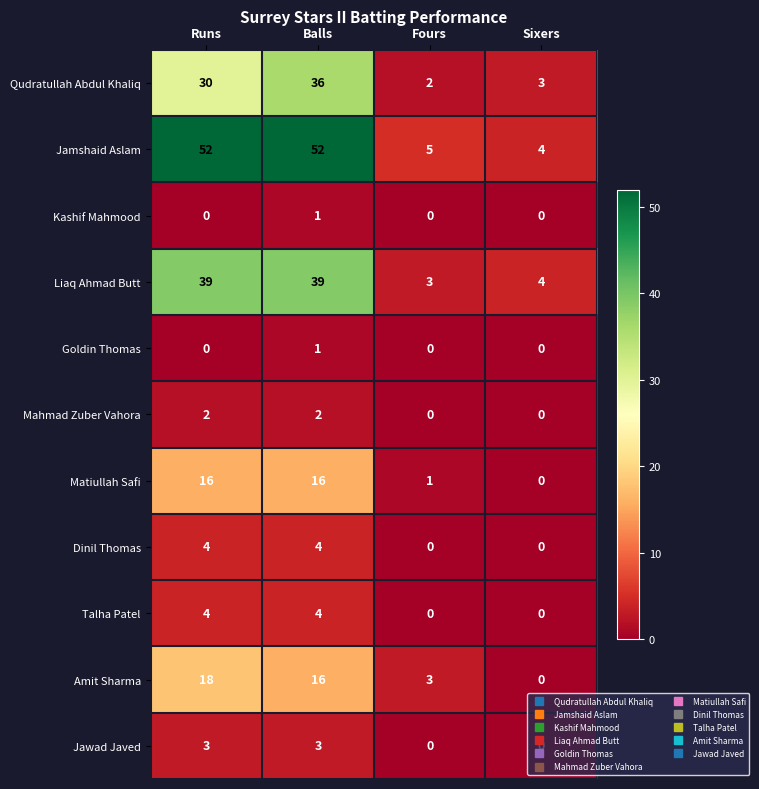

How many Kashif Mahmood values are between 0 and 1?

4